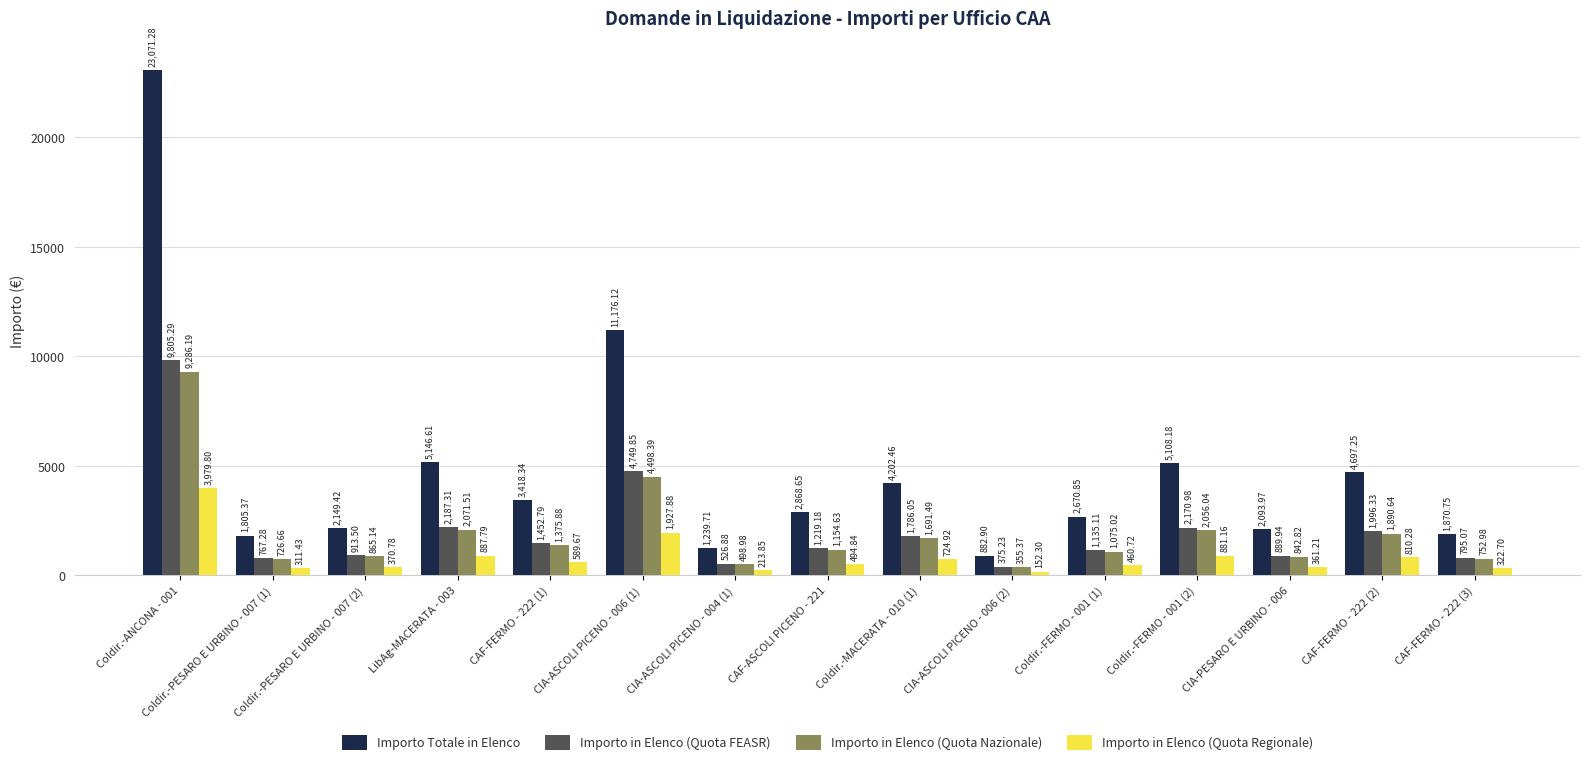

Is the value of Importo in Elenco (Quota Regionale) at Coldir.-FERMO - 001 (2) greater than the value of Importo Totale in Elenco at CAF-FERMO - 222 (1)?

No